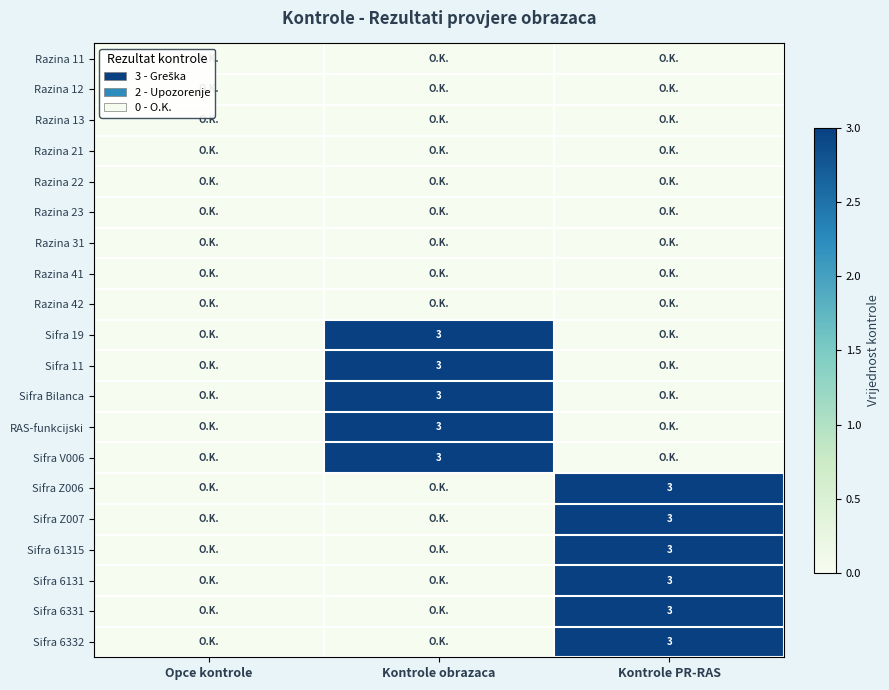

Is it true that Sifra 6332 equals 5 at Kontrole PR-RAS?

False